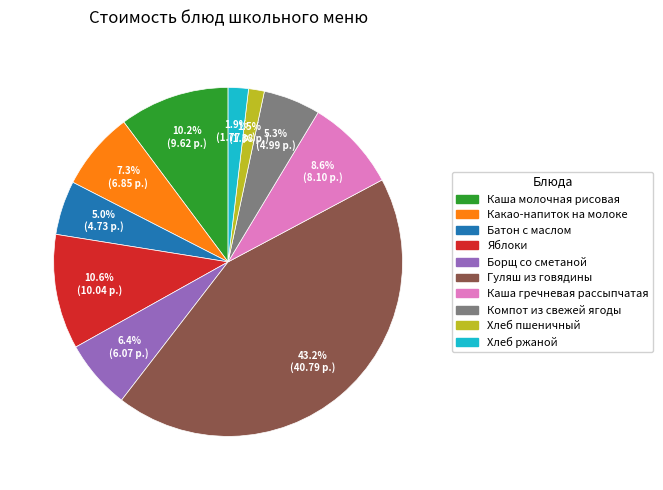

Which category has the biggest portion of the pie?

Гуляш из говядины